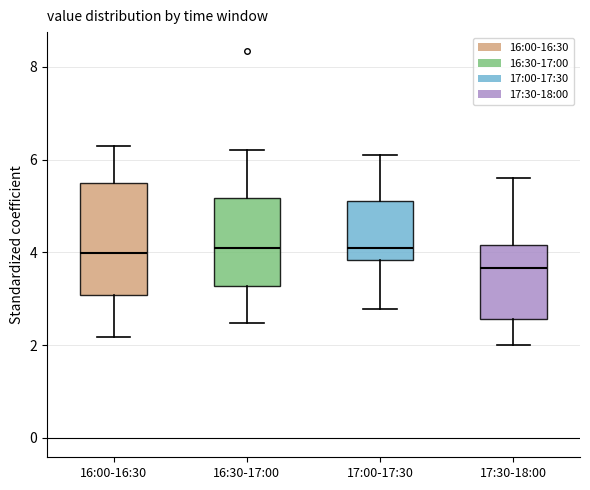

Reading left to right, transcribe this box plot: for each box, give where its median line is, the range the box spans, and where its two whiskers end, as read against the y-axis. The values are not printed on the chart, so give them approximately, as read against the axis.

16:00-16:30: median 4.0, box 3.0 to 5.6, whiskers 2.2 to 6.4
16:30-17:00: median 4.2, box 3.2 to 5.2, whiskers 2.4 to 6.2
17:00-17:30: median 4.2, box 3.8 to 5.2, whiskers 2.8 to 6.2
17:30-18:00: median 3.6, box 2.6 to 4.2, whiskers 2.0 to 5.6